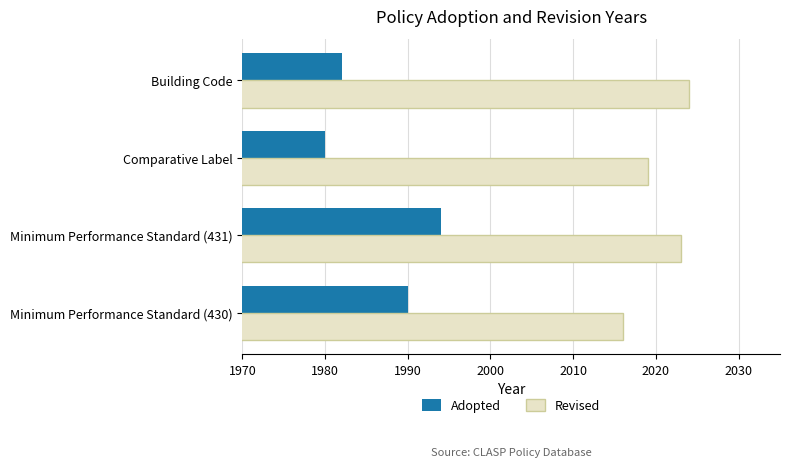

What is the difference between the second highest and second lowest values in the Revised series?

4